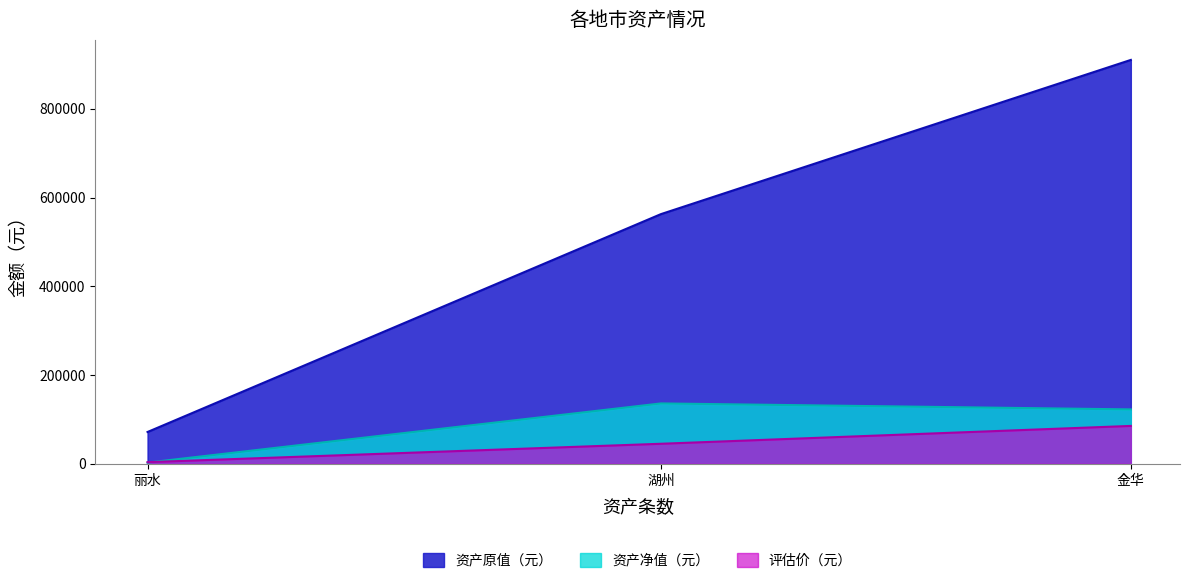

The 资产原值（元） series shows 30439.3 at 丽水. True or false?

False